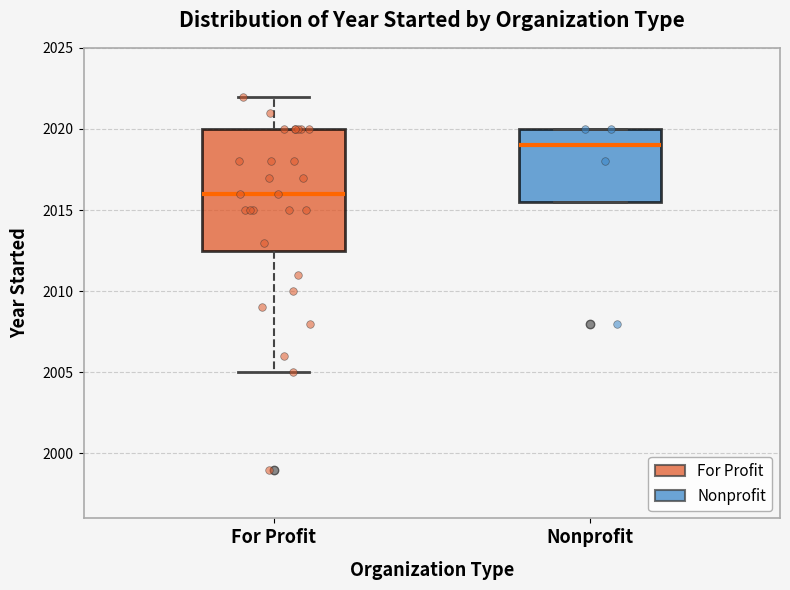

Reading left to right, transcribe this box plot: for each box, give where its median line is, the range the box spans, and where its two whiskers end, as read against the y-axis. The values are not printed on the chart, so give them approximately, as read against the axis.

For Profit: median 2016.0, box 2012.5 to 2020.0, whiskers 2005.0 to 2022.0
Nonprofit: median 2019.0, box 2015.5 to 2020.0, whiskers 2015.5 to 2020.0